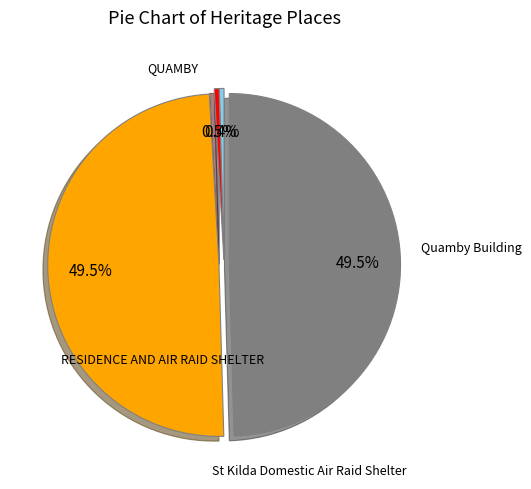

What percentage is NOT represented by Quamby Building?

50.5%